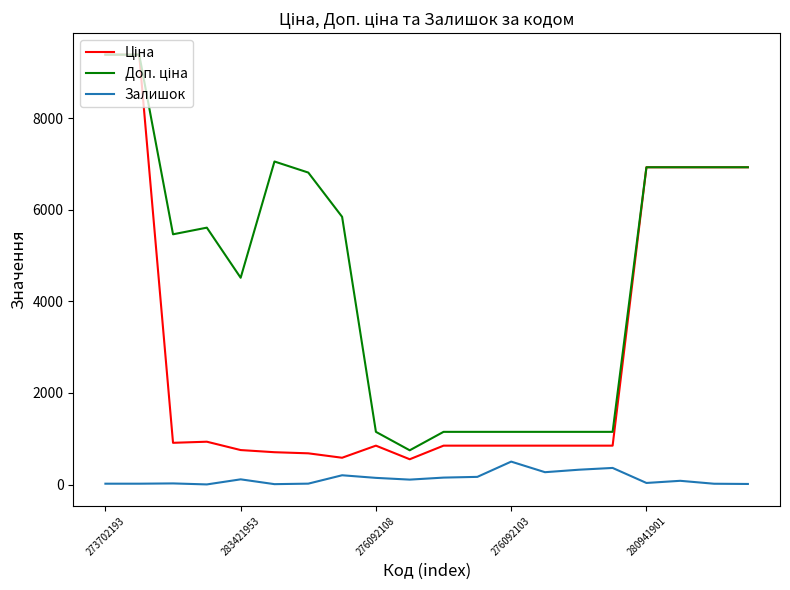

What is the maximum value shown in the chart?

9384.0